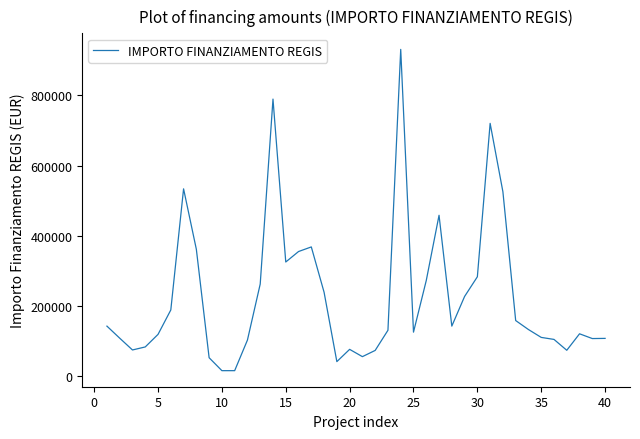

What is the difference between the maximum and minimum values?

915429.5